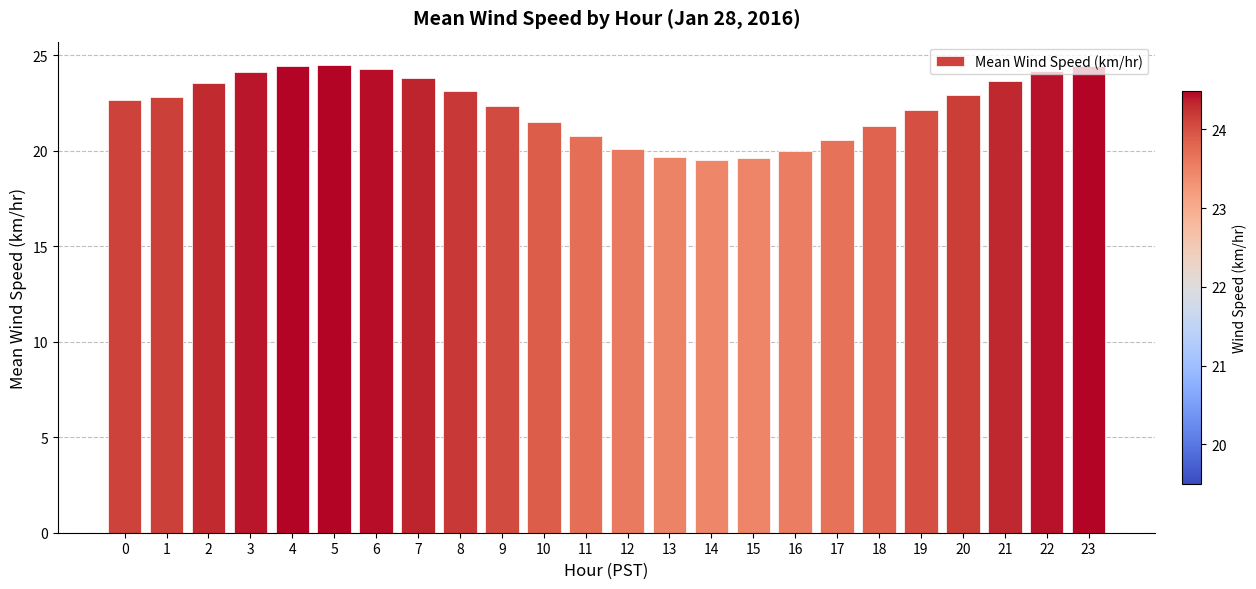

Approximately how many times larger is the value at 7 compared to 6?

1.0